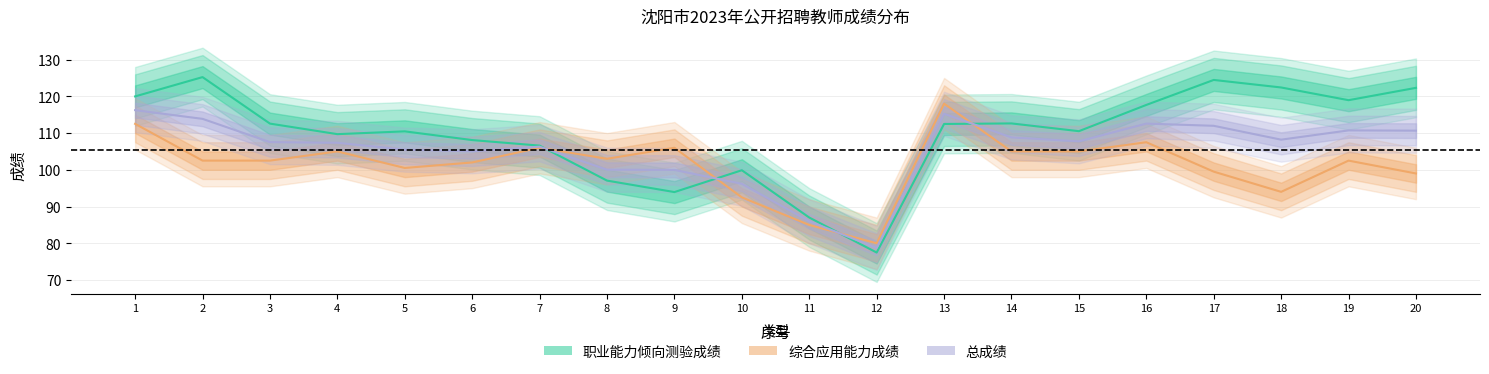

In 总成绩, how many points are lower than both neighbors (excluding endpoints)?

4